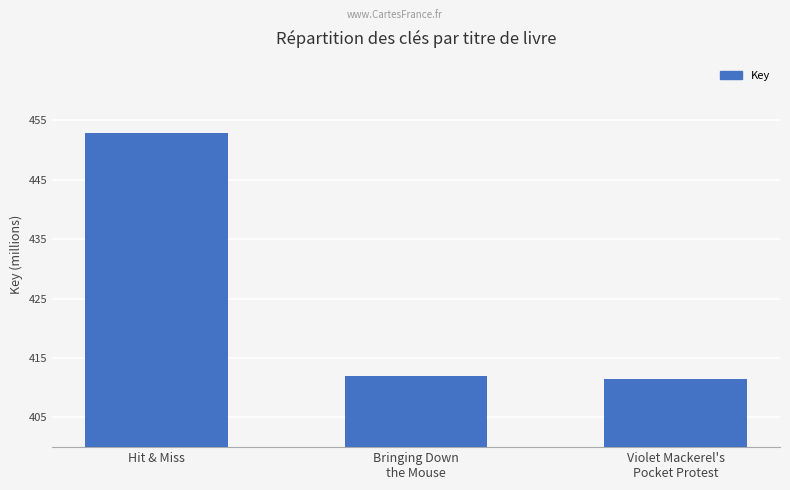

Are the bars horizontal?

No